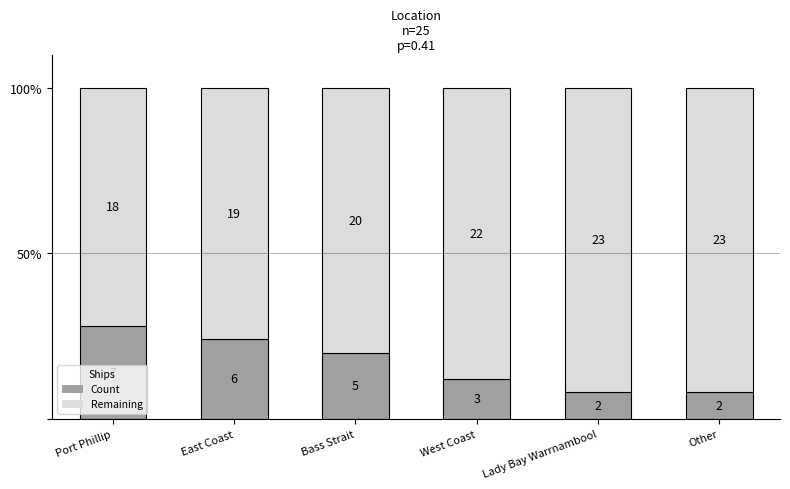

The value of Remaining at Lady Bay Warrnambool is 92.0. True or false?

True